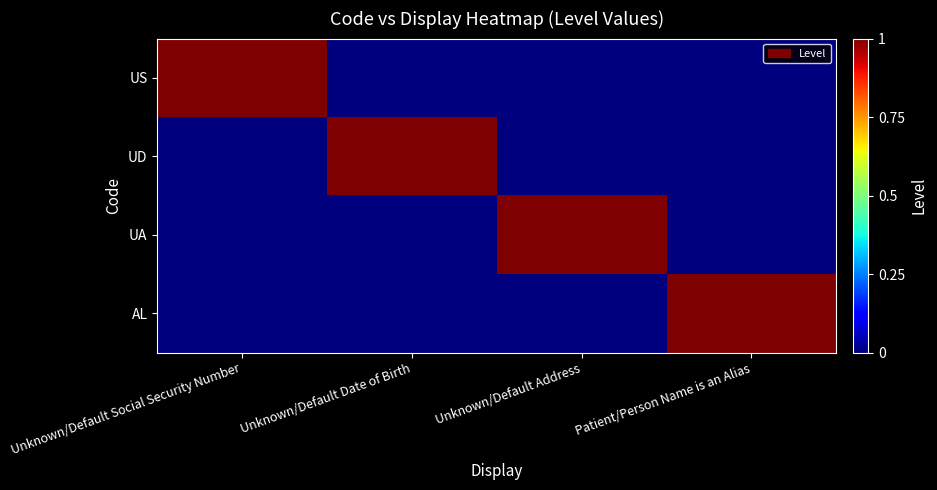

Reading left to right, extract all data points from this chart.

US: Unknown/Default Social Security Number=1	Unknown/Default Date of Birth=0	Unknown/Default Address=0	Patient/Person Name is an Alias=0
UD: Unknown/Default Social Security Number=0	Unknown/Default Date of Birth=1	Unknown/Default Address=0	Patient/Person Name is an Alias=0
UA: Unknown/Default Social Security Number=0	Unknown/Default Date of Birth=0	Unknown/Default Address=1	Patient/Person Name is an Alias=0
AL: Unknown/Default Social Security Number=0	Unknown/Default Date of Birth=0	Unknown/Default Address=0	Patient/Person Name is an Alias=1